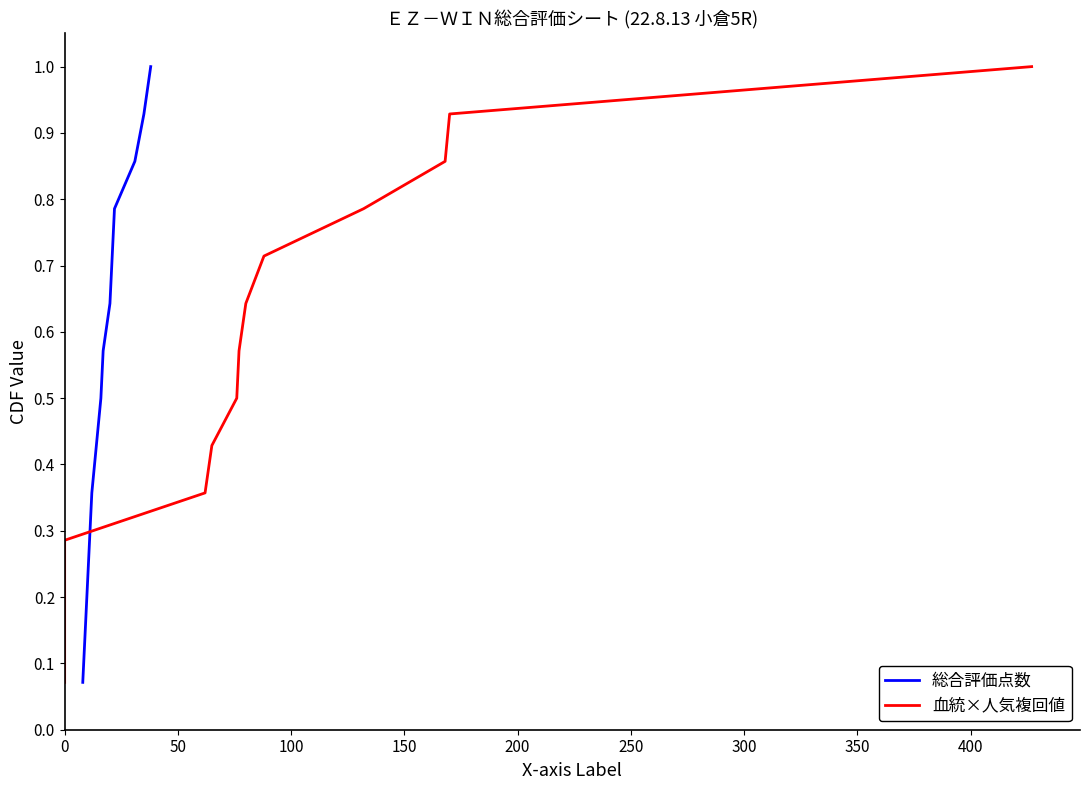

What is the highest value of the 総合評価点数 series?

1.0